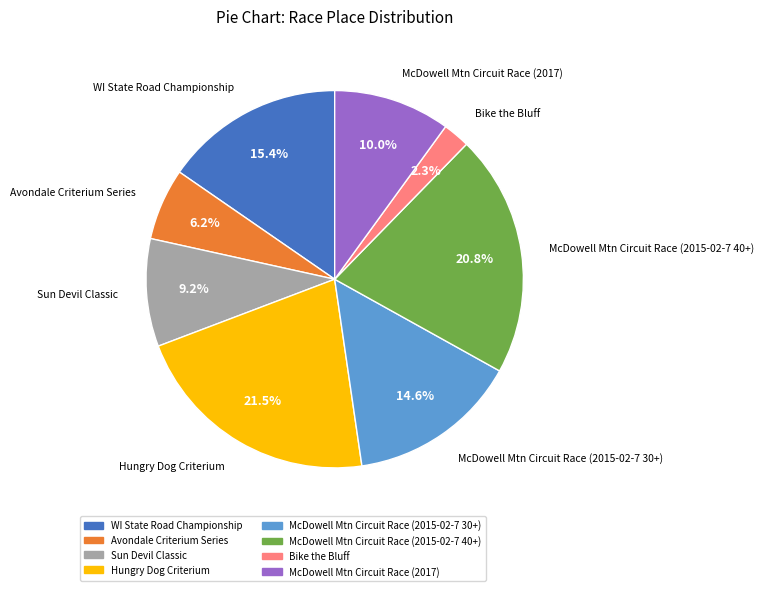

To the nearest percent, what portion does Avondale Criterium Series represent?

6%